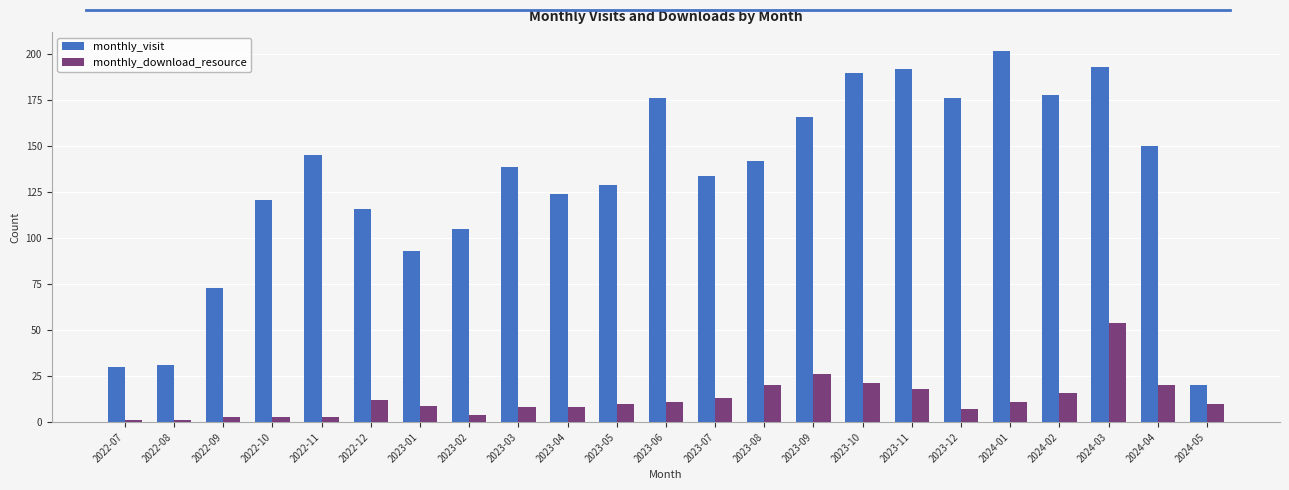

How many data points in monthly_visit are less than 139?

11